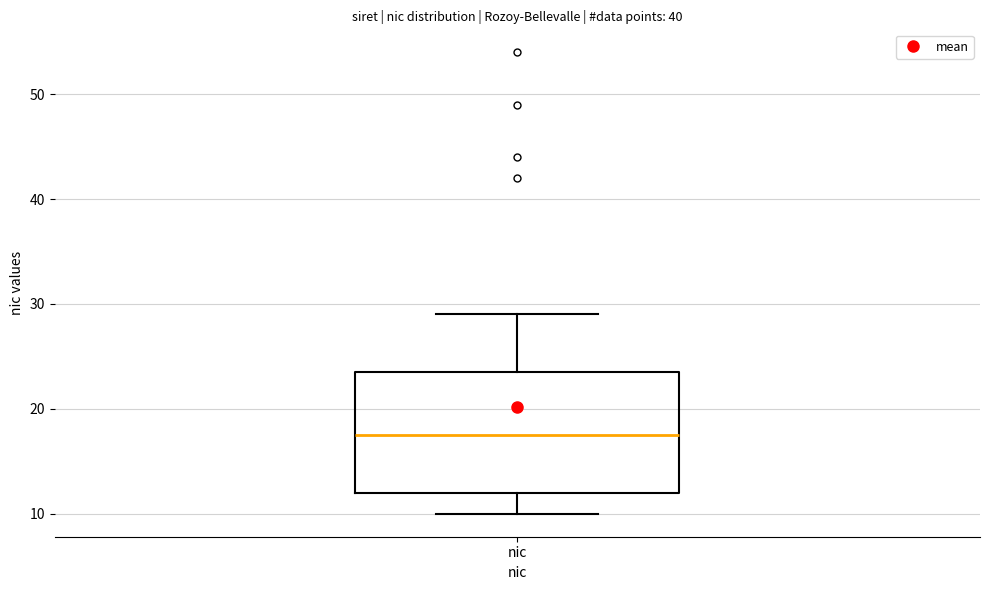

Where does the lower whisker of the box for nic end on the y-axis? The values are not printed on the chart, so give them approximately, as read against the axis.

10